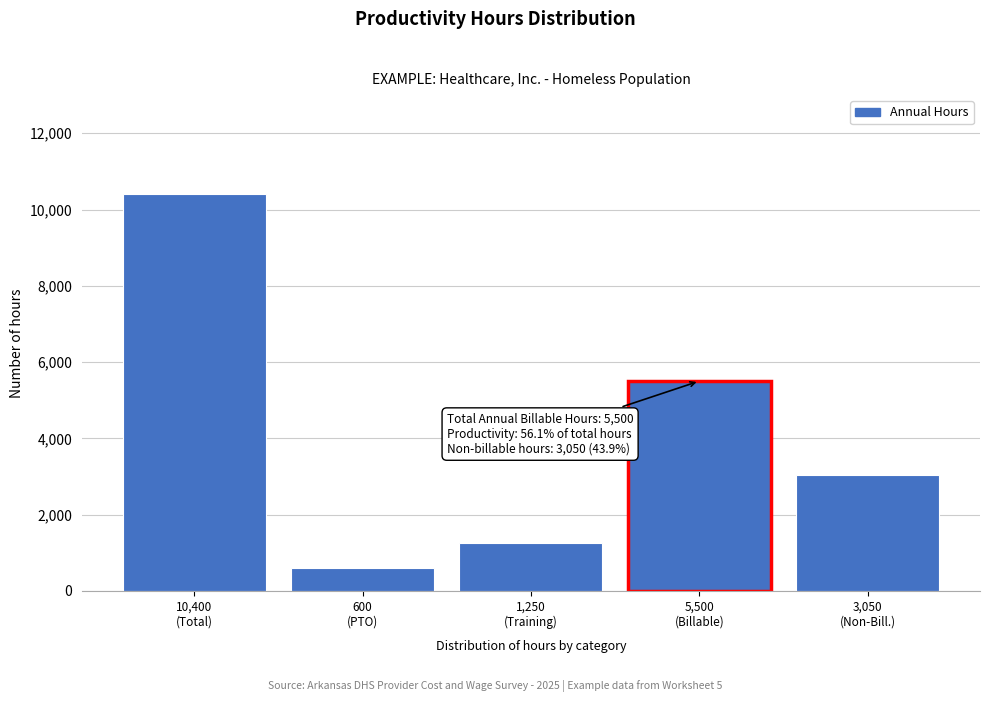

Reading right to left, what are all the values shown in this chart?

3050	5500	1250	600	10400